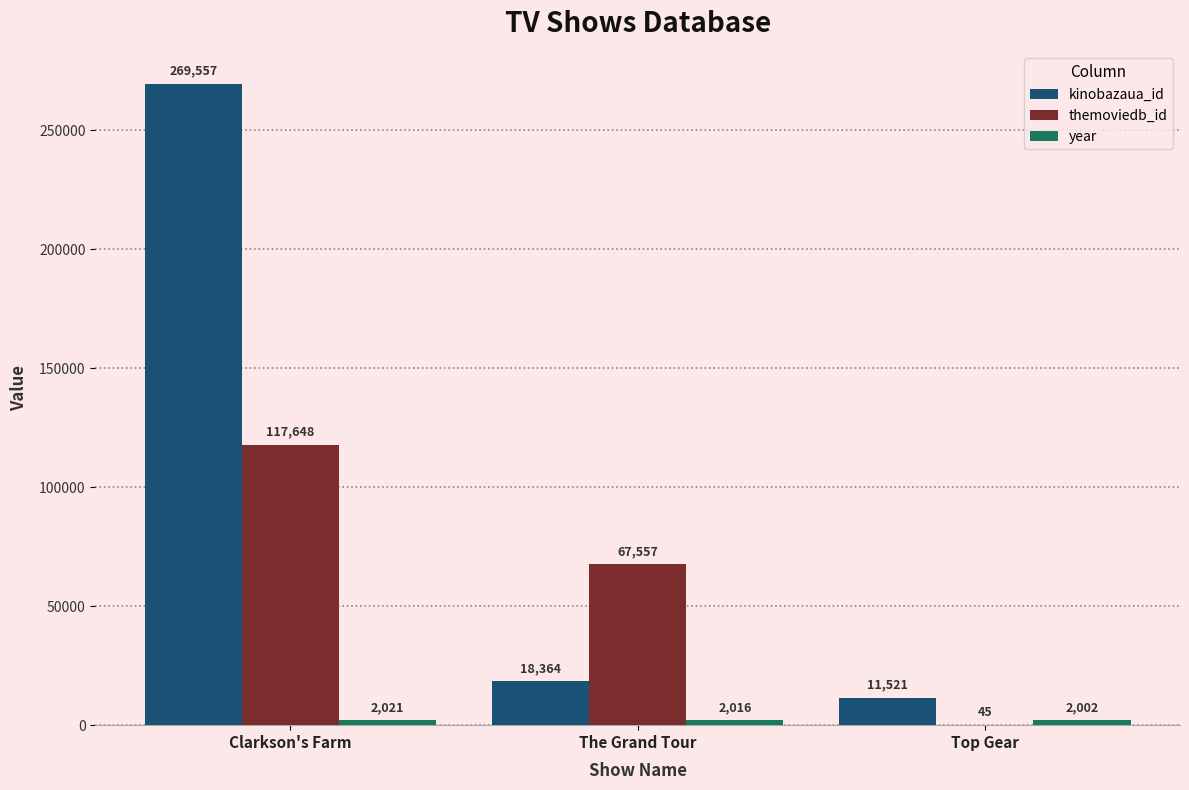

The themoviedb_id series shows 117648 at Clarkson's Farm. True or false?

True